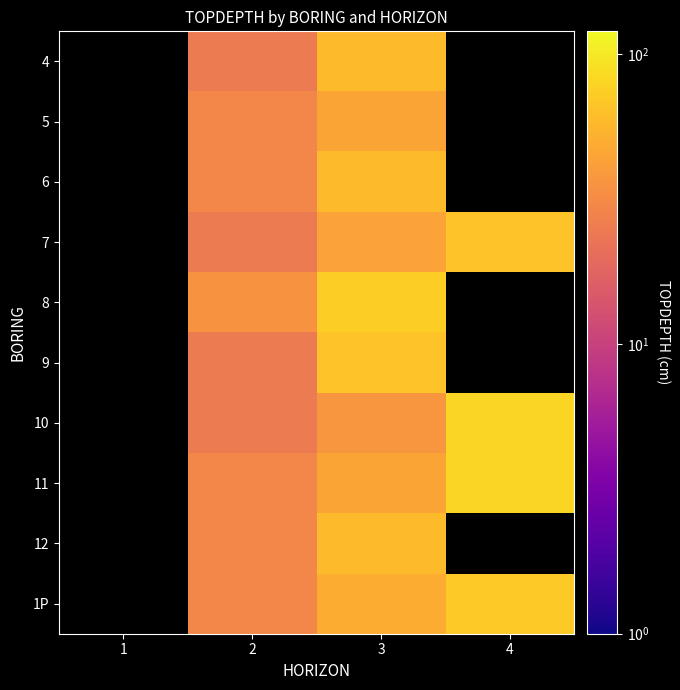

At how many categories does at least one series exceed 51?

2